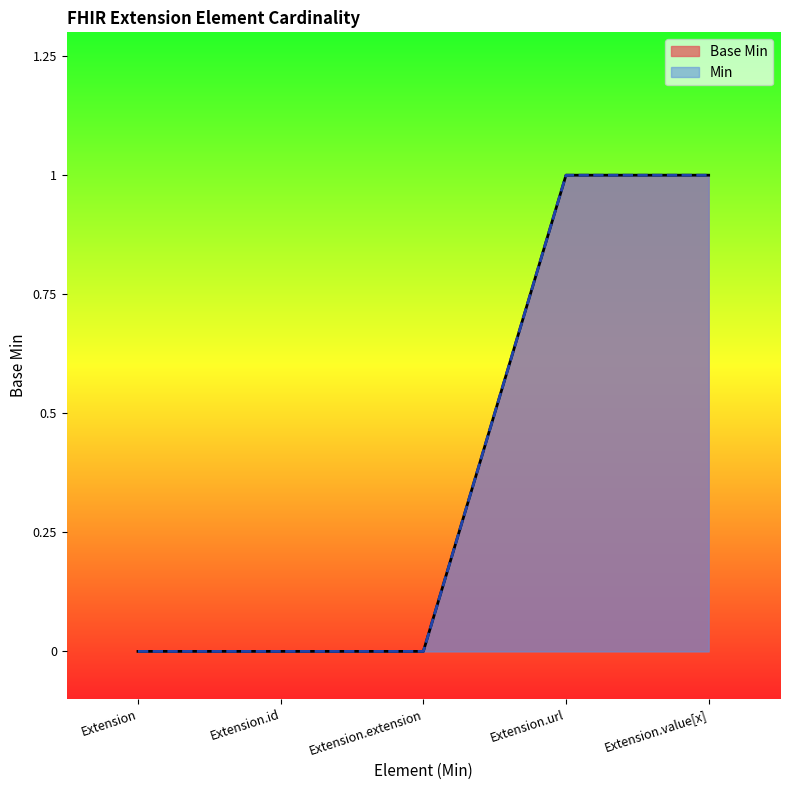

Reading left to right, list all the values displayed in this chart.

0	0	0	1	1